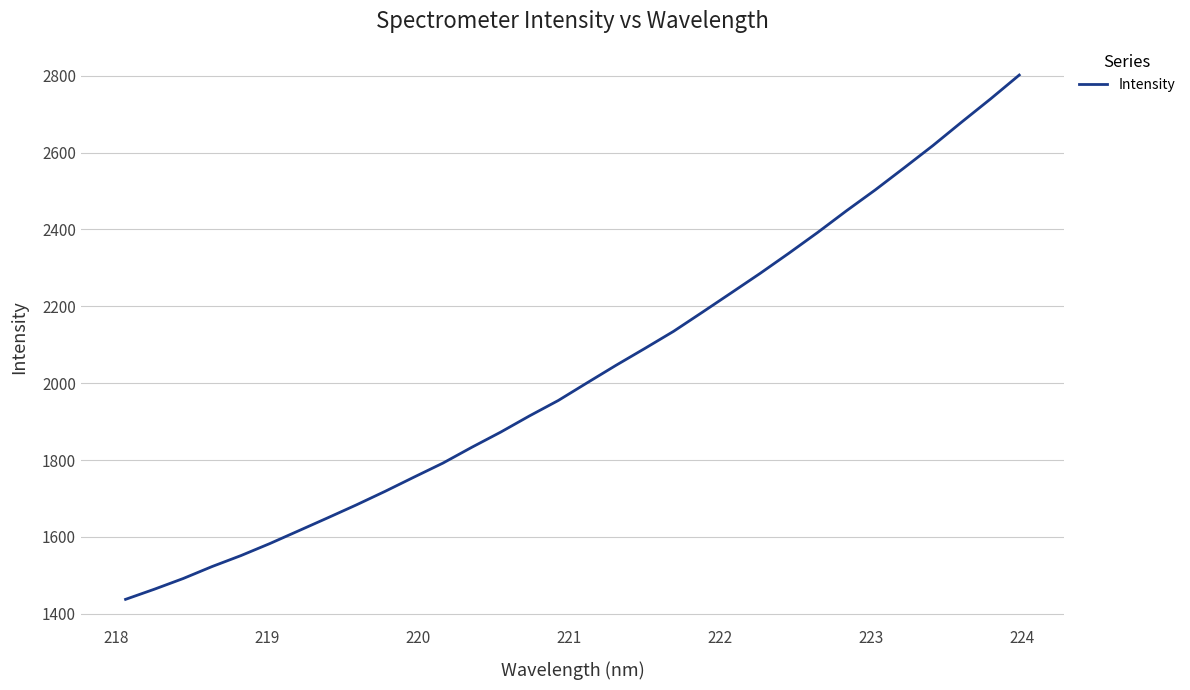

What is the difference between the maximum and minimum values?

1363.8